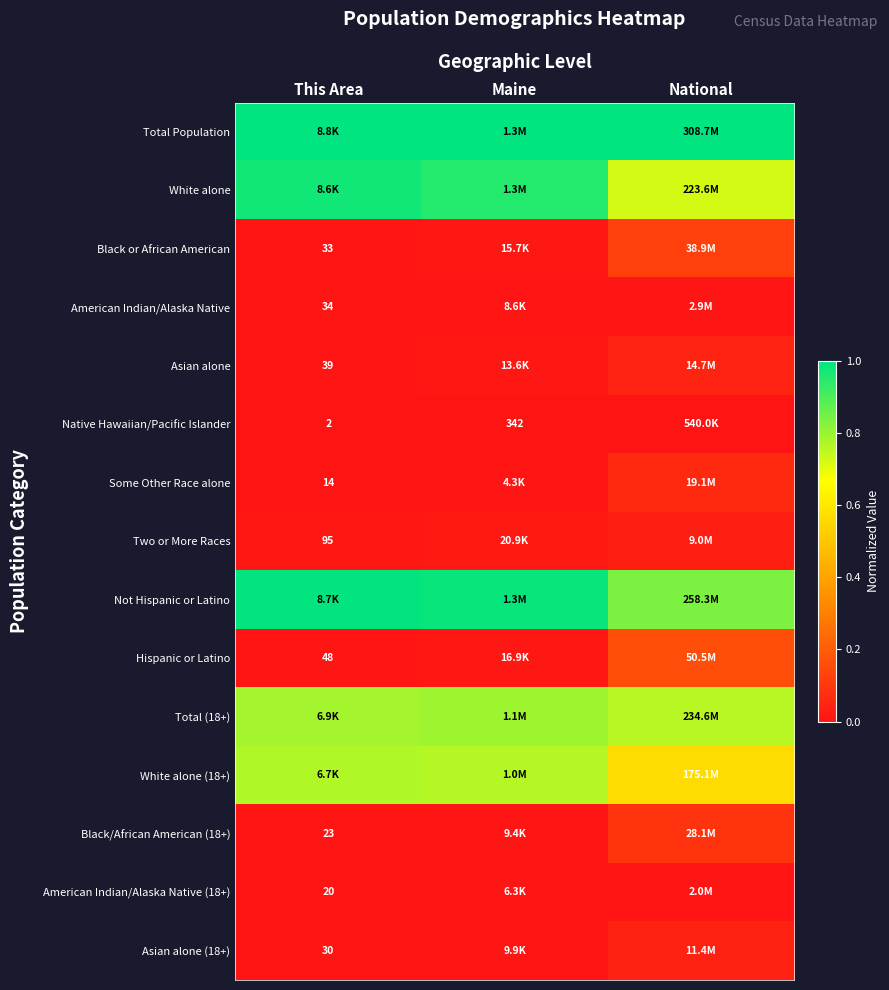

What is the maximum value shown in the chart?

1.0